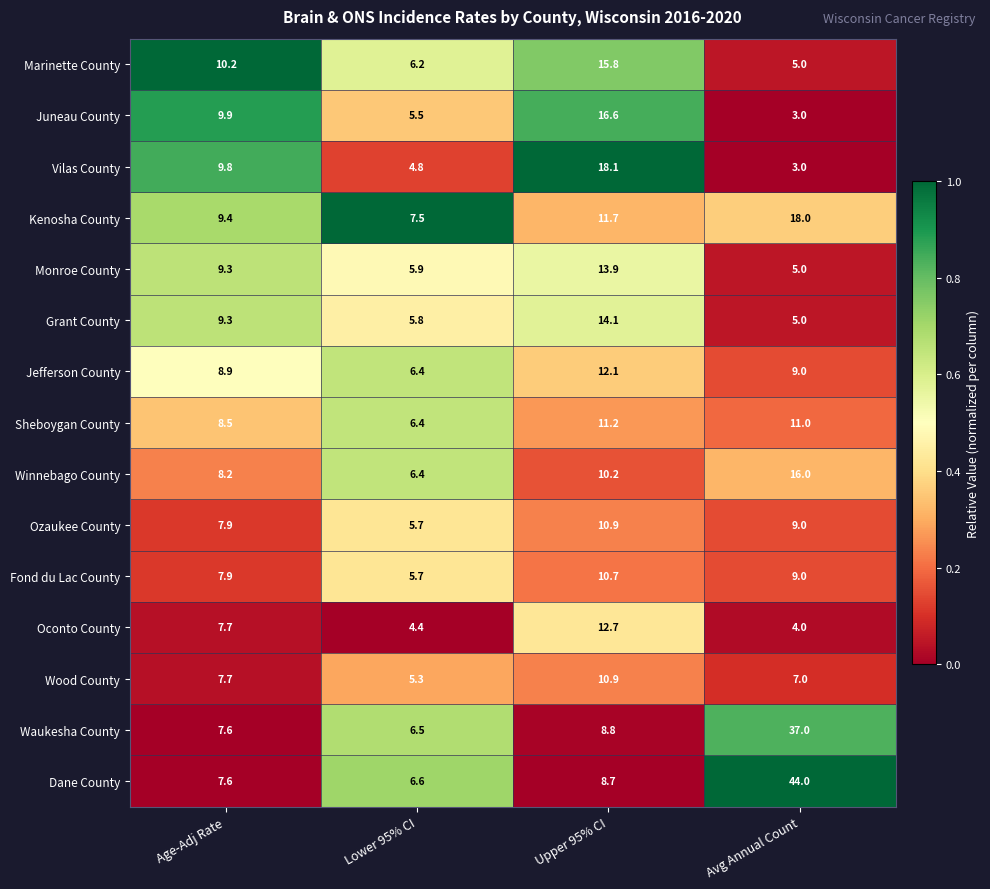

The value of Jefferson County at Avg Annual Count is 13.1. True or false?

False